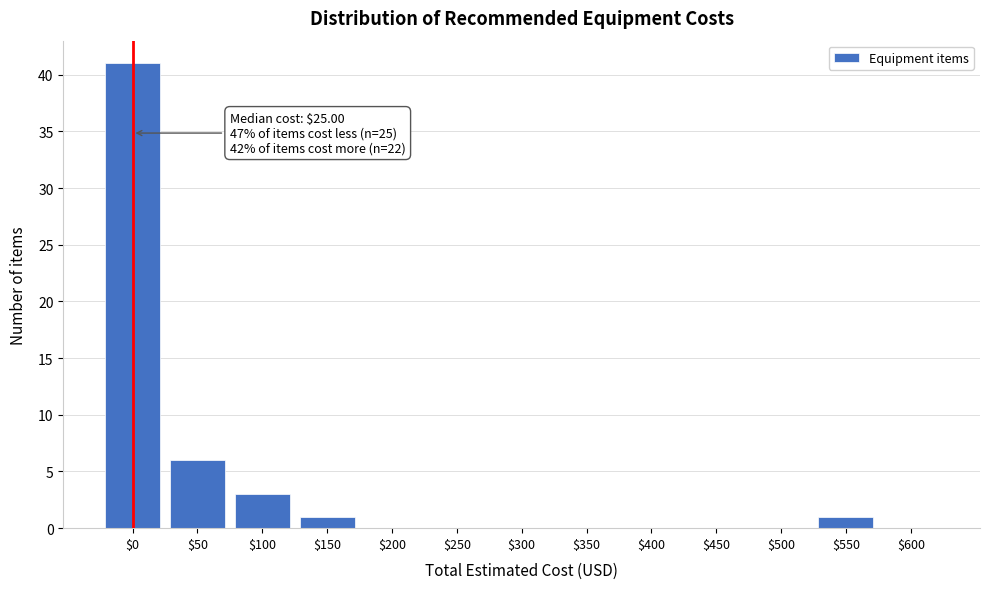

At which label is the value closest to 20?

$50